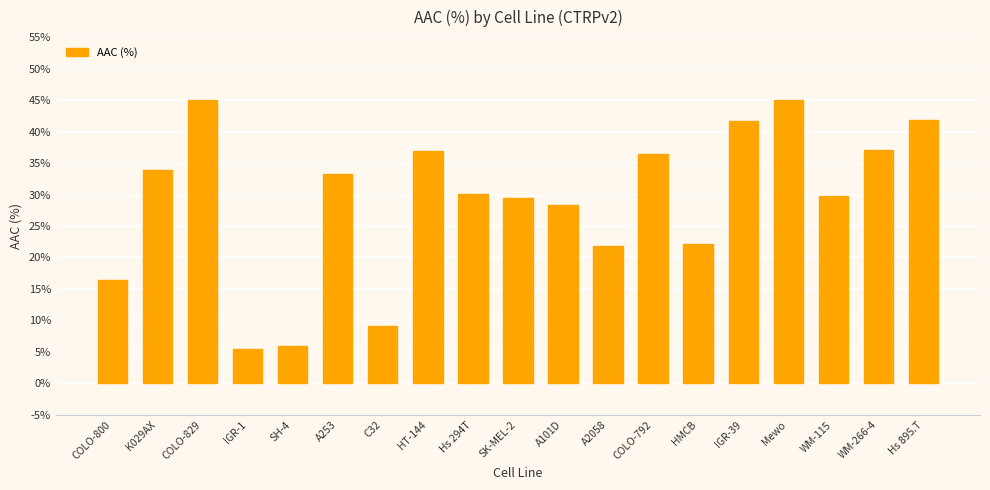

How many data points does each series have?

19